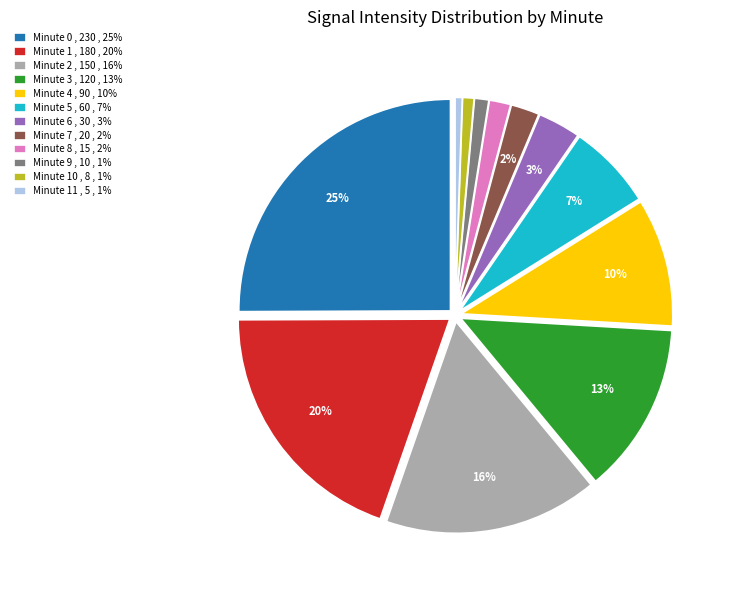

Which slice is the largest?

Minute 0 , 230 , 25%